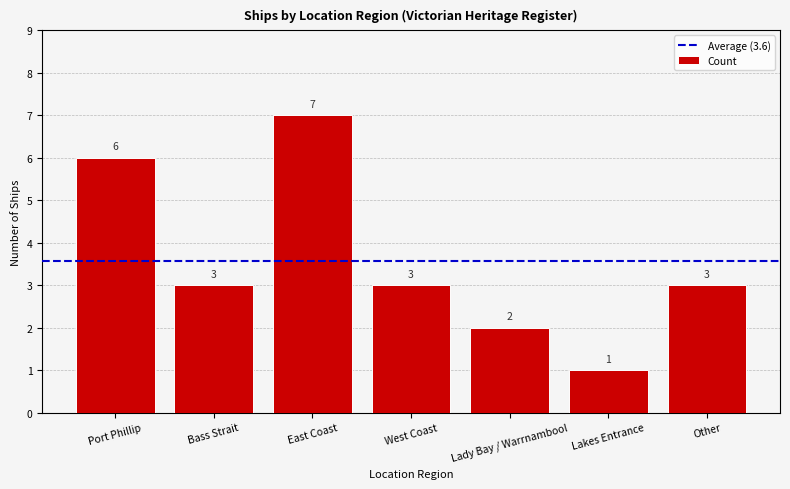

What is the average value?

4